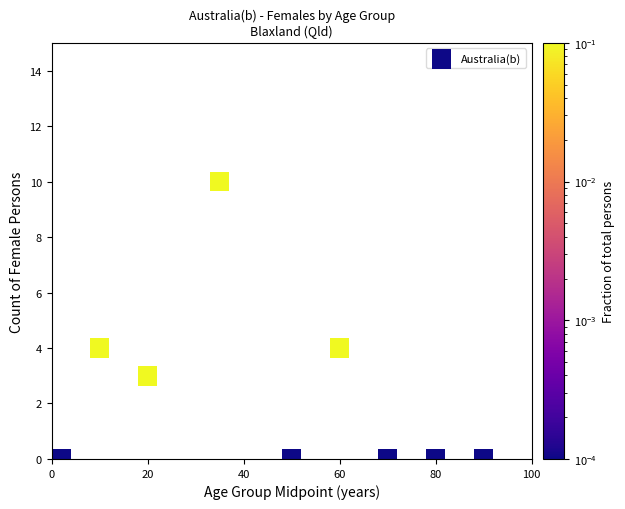

What is the range of Y values (max minus min)?

10